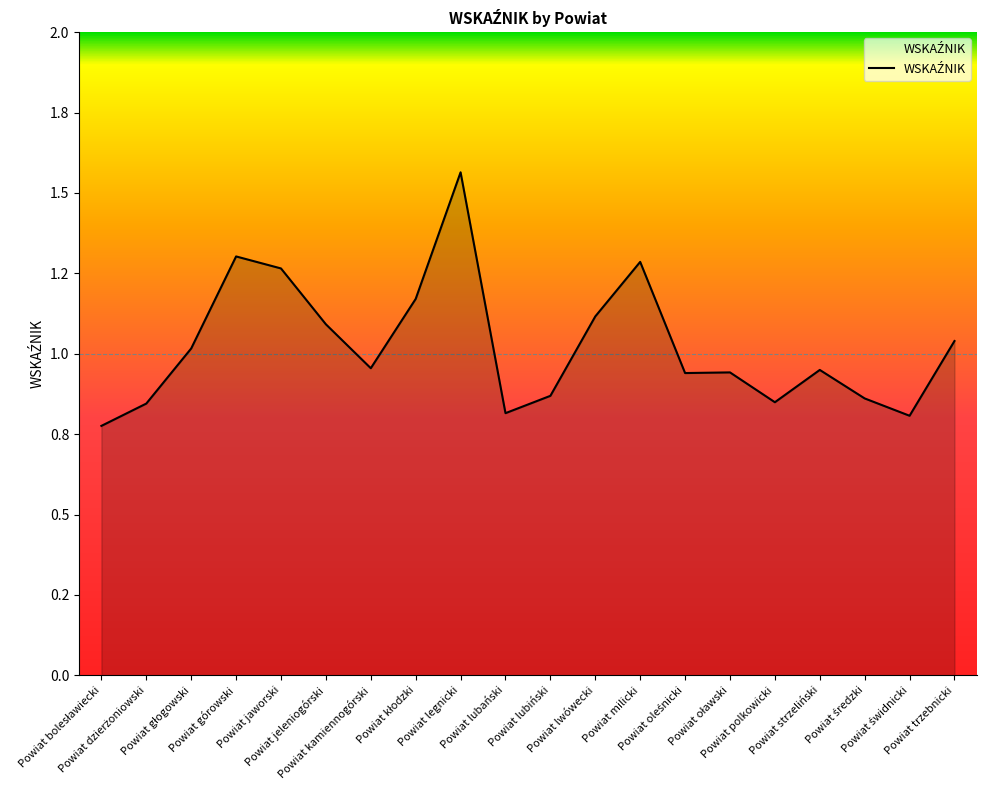

At which label is the value closest to 1?

Powiat głogowski